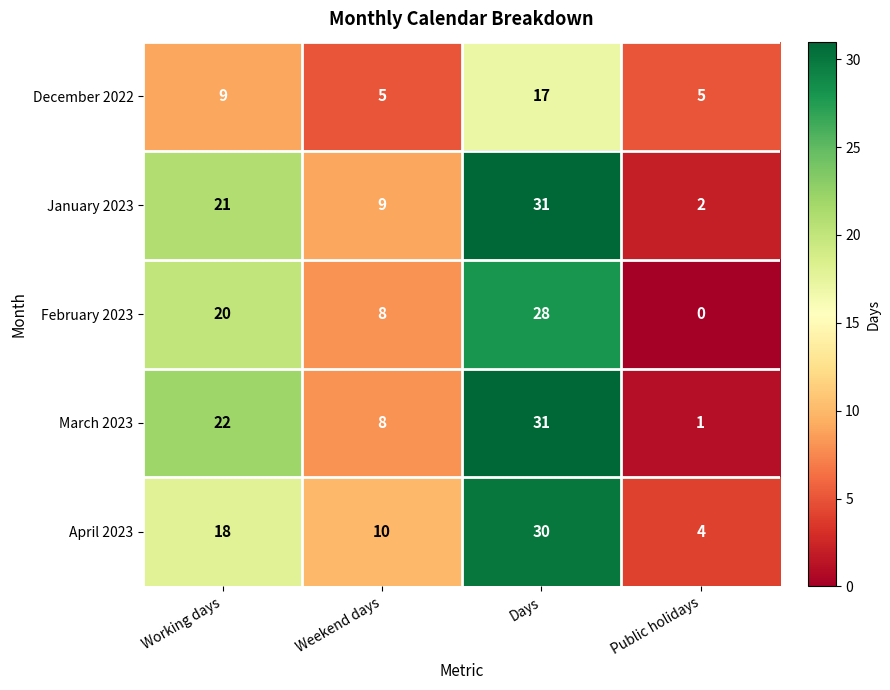

At which category is the sum across all series the highest?

Days